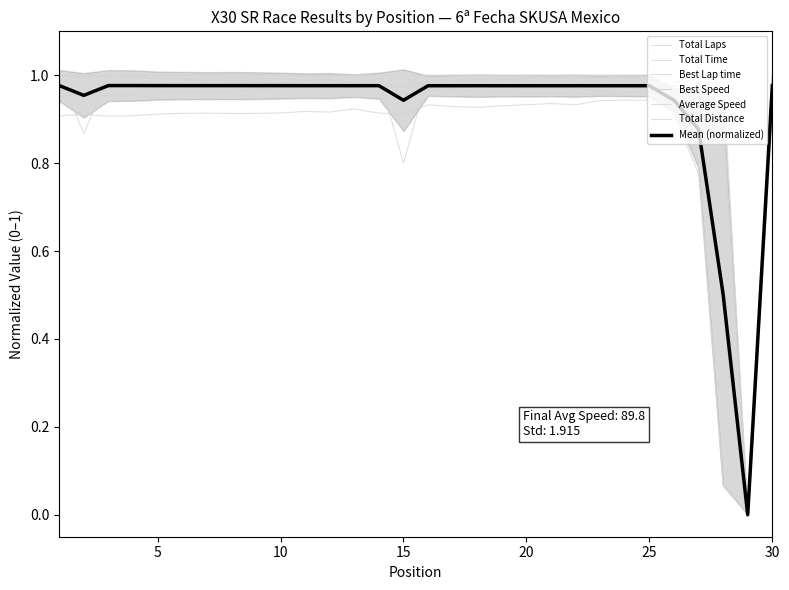

Reading right to left, extract all data points from this chart.

Total Laps: 30=1.0	29=0.0	28=0.1	27=0.8	26=0.9	25=1.0	24=1.0	23=1.0	22=1.0	21=1.0	20=1.0	19=1.0	18=1.0	17=1.0	16=1.0	15=1.0	14=1.0	13=1.0	12=1.0	11=1.0	10=1.0	9=1.0	8=1.0	7=1.0	6=1.0	5=1.0	4=1.0	3=1.0	2=1.0	1=1.0
Total Time: 30=1.0	29=0.0	28=0.1	27=0.8	26=0.9	25=1.0	24=1.0	23=1.0	22=1.0	21=1.0	20=1.0	19=1.0	18=1.0	17=1.0	16=1.0	15=1.0	14=1.0	13=1.0	12=1.0	11=1.0	10=1.0	9=1.0	8=1.0	7=1.0	6=1.0	5=1.0	4=1.0	3=1.0	2=1.0	1=1.0
Best Lap time: 30=0.9	29=0.0	28=1.0	27=0.9	26=0.9	25=0.9	24=0.9	23=0.9	22=0.9	21=0.9	20=0.9	19=0.9	18=0.9	17=0.9	16=0.9	15=0.9	14=0.9	13=0.9	12=0.9	11=0.9	10=0.9	9=0.9	8=0.9	7=0.9	6=0.9	5=0.9	4=0.9	3=0.9	2=0.9	1=0.9
Best Speed: 30=1.0	29=0.0	28=0.9	27=1.0	26=1.0	25=1.0	24=1.0	23=1.0	22=1.0	21=1.0	20=1.0	19=1.0	18=1.0	17=1.0	16=1.0	15=1.0	14=1.0	13=1.0	12=1.0	11=1.0	10=1.0	9=1.0	8=1.0	7=1.0	6=1.0	5=1.0	4=1.0	3=1.0	2=1.0	1=1.0
Average Speed: 30=1.0	29=0.0	28=0.9	27=1.0	26=1.0	25=1.0	24=1.0	23=1.0	22=1.0	21=1.0	20=1.0	19=1.0	18=1.0	17=1.0	16=1.0	15=1.0	14=1.0	13=1.0	12=1.0	11=1.0	10=1.0	9=1.0	8=1.0	7=1.0	6=1.0	5=1.0	4=1.0	3=1.0	2=1.0	1=1.0
Total Distance: 30=1.0	29=0.0	28=0.1	27=0.8	26=0.9	25=1.0	24=1.0	23=1.0	22=1.0	21=1.0	20=1.0	19=1.0	18=1.0	17=1.0	16=1.0	15=0.8	14=1.0	13=1.0	12=1.0	11=1.0	10=1.0	9=1.0	8=1.0	7=1.0	6=1.0	5=1.0	4=1.0	3=1.0	2=0.9	1=1.0